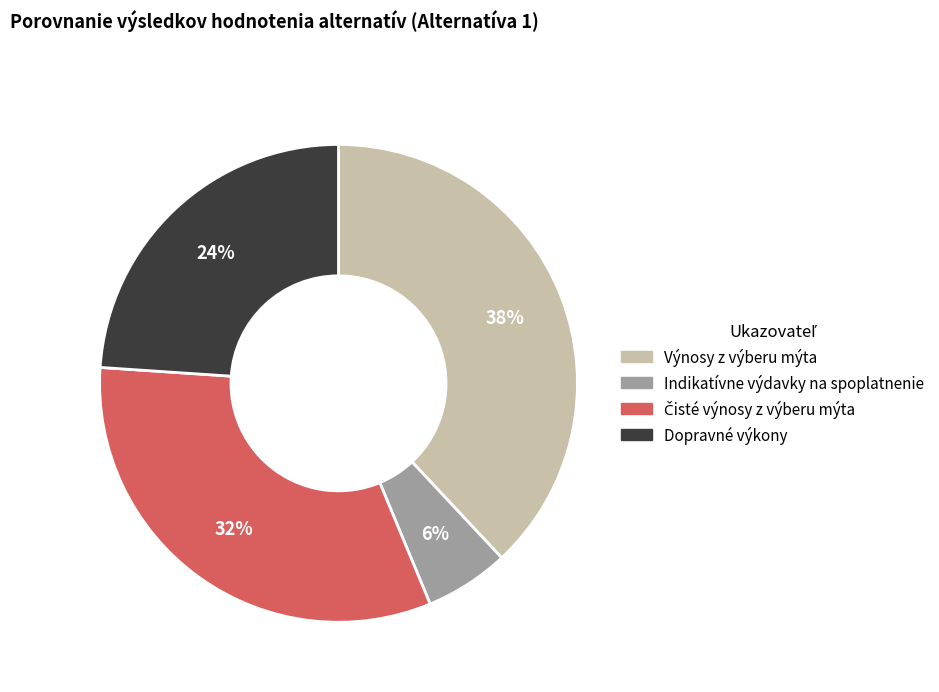

Which slice is the largest?

Výnosy z výberu mýta